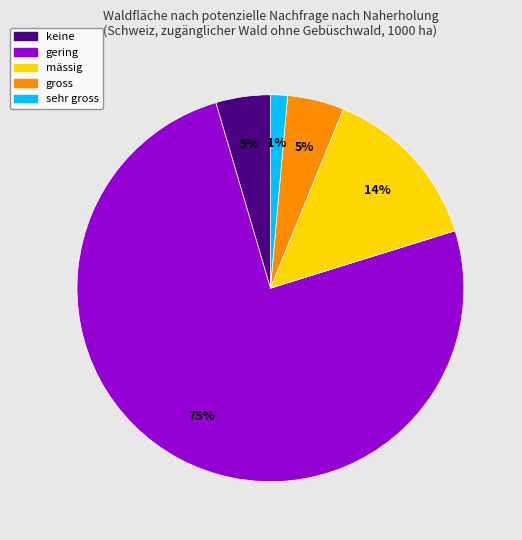

Does gering account for over 50% of the chart?

Yes